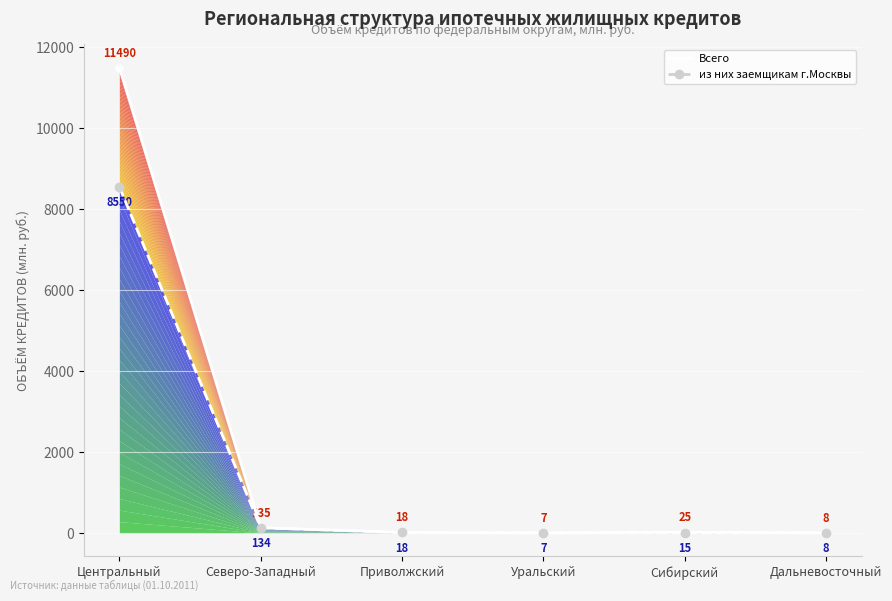

What is the label of the 6th point from the left?

Дальневосточный